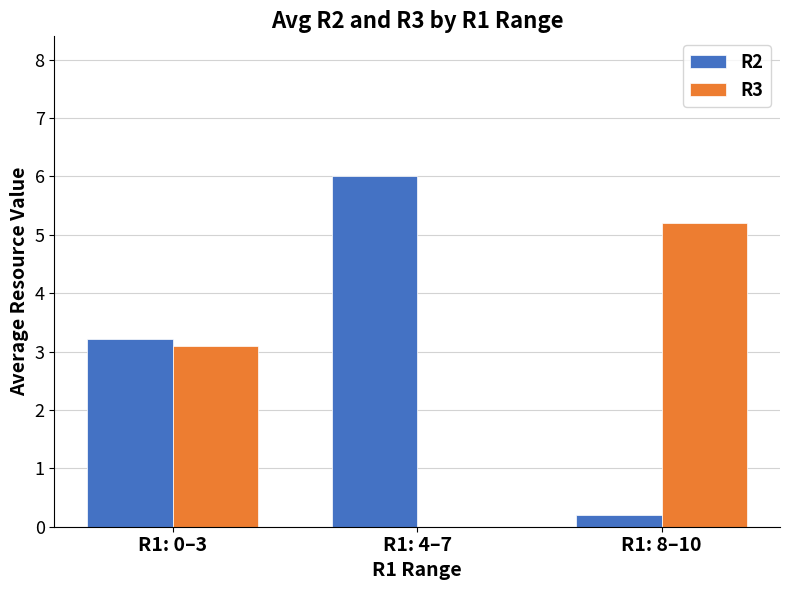

Is the value of R2 at R1: 8–10 greater than the value of R3 at R1: 0–3?

No